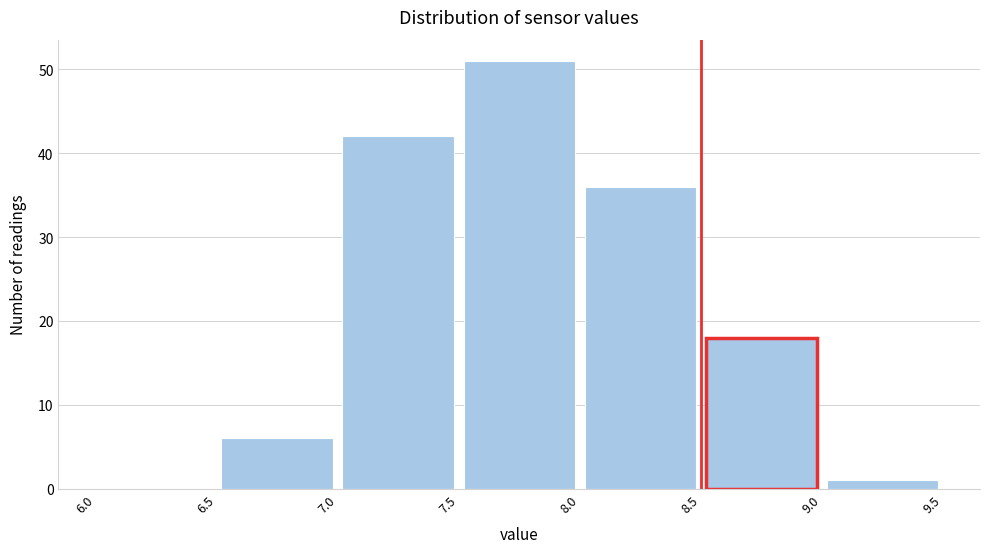

Reading left to right, transcribe this chart: for each bar, give the range it covers on the x-axis and its height. The values are not printed on the chart, so give them approximately, as read against the axis.

6.0 to 6.5: 0
6.5 to 7.0: 6
7.0 to 7.5: 42
7.5 to 8.0: 51
8.0 to 8.5: 36
8.5 to 9.0: 18
9.0 to 9.5: 1